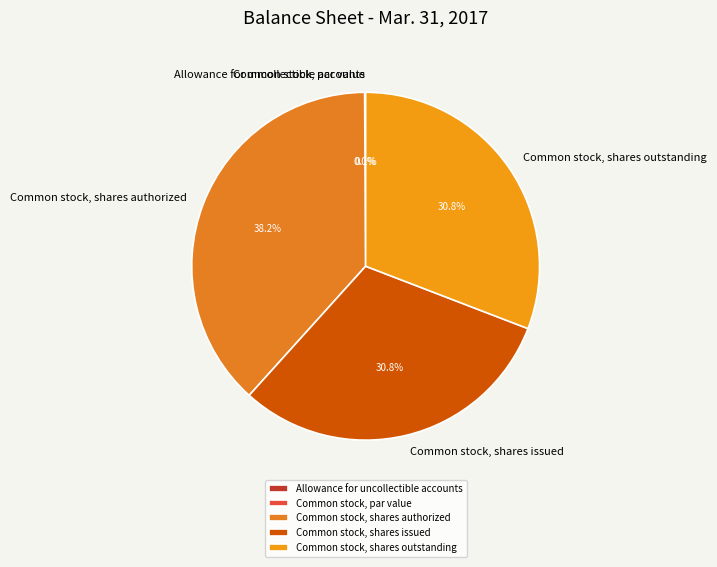

How many slices are in this pie chart?

5